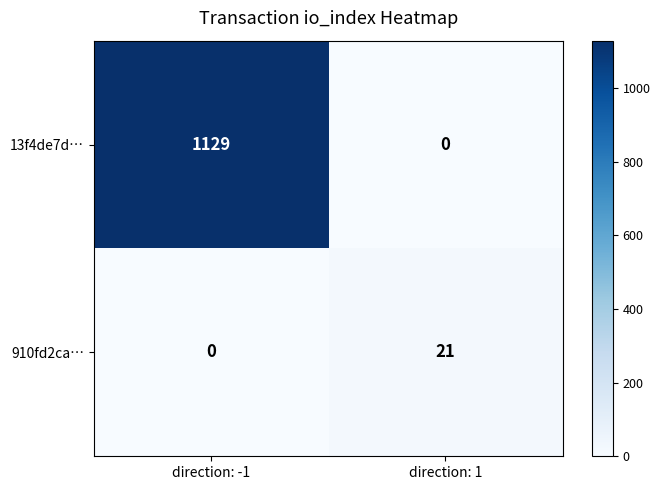

Count the number of categories in the chart.

2